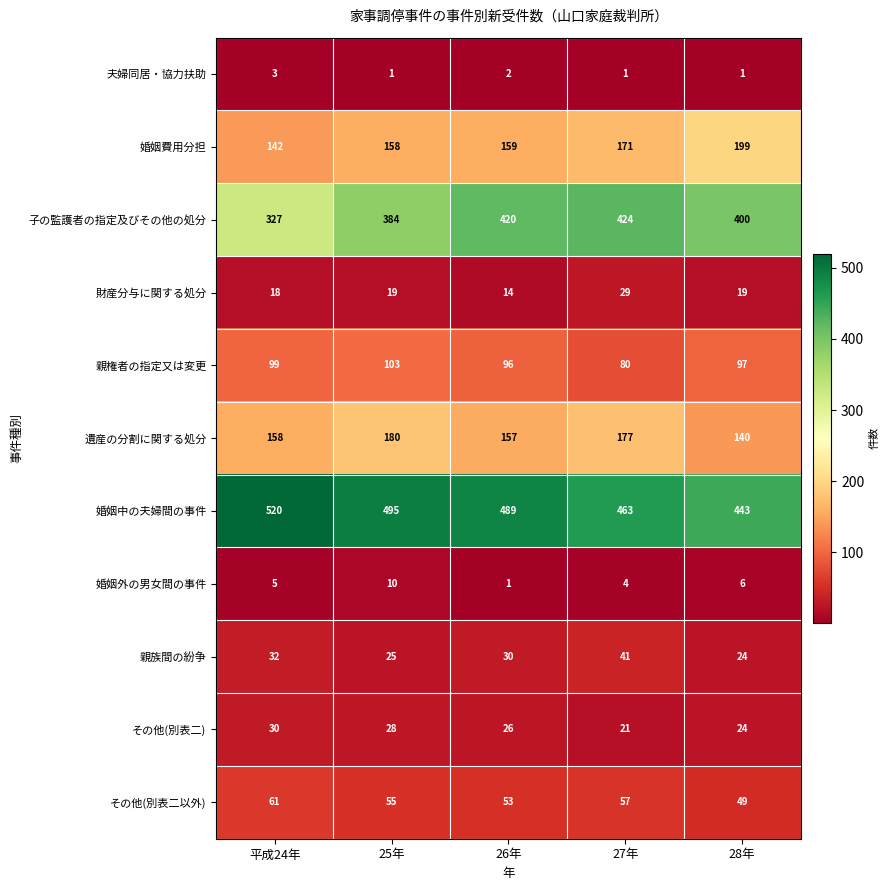

Which category has the highest value in the 財産分与に関する処分 series?

27年